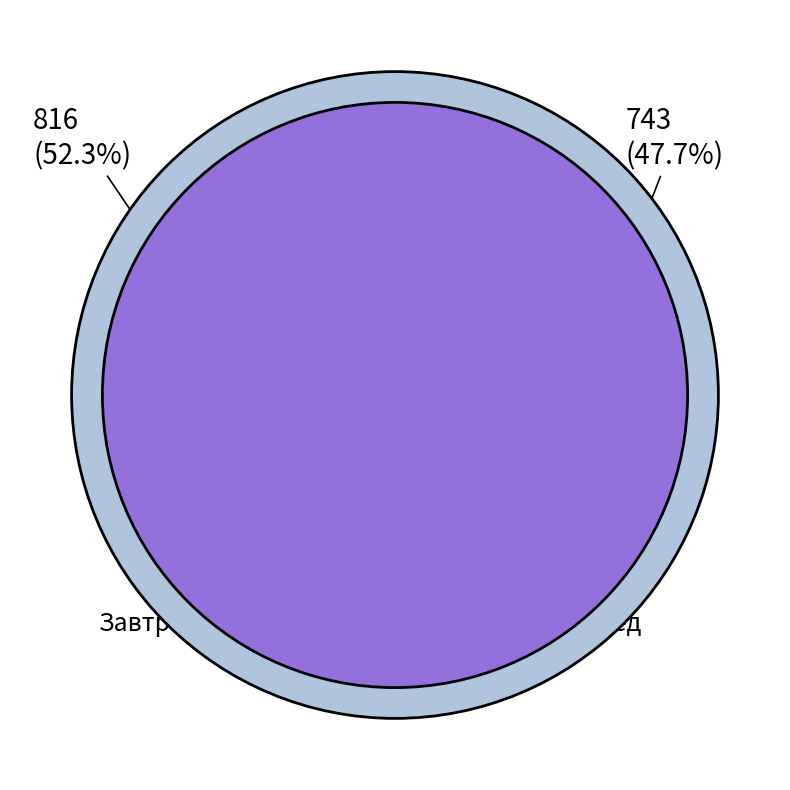

Rank the series by their maximum value, from lowest to highest.

Завтрак, Обед